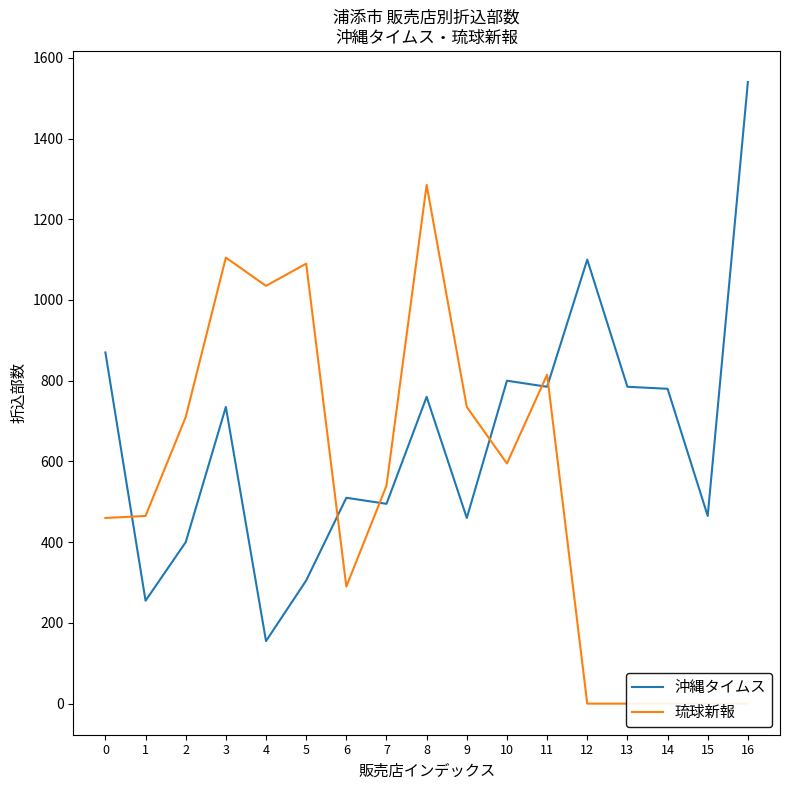

Which series has the widest spread of values?

沖縄タイムス